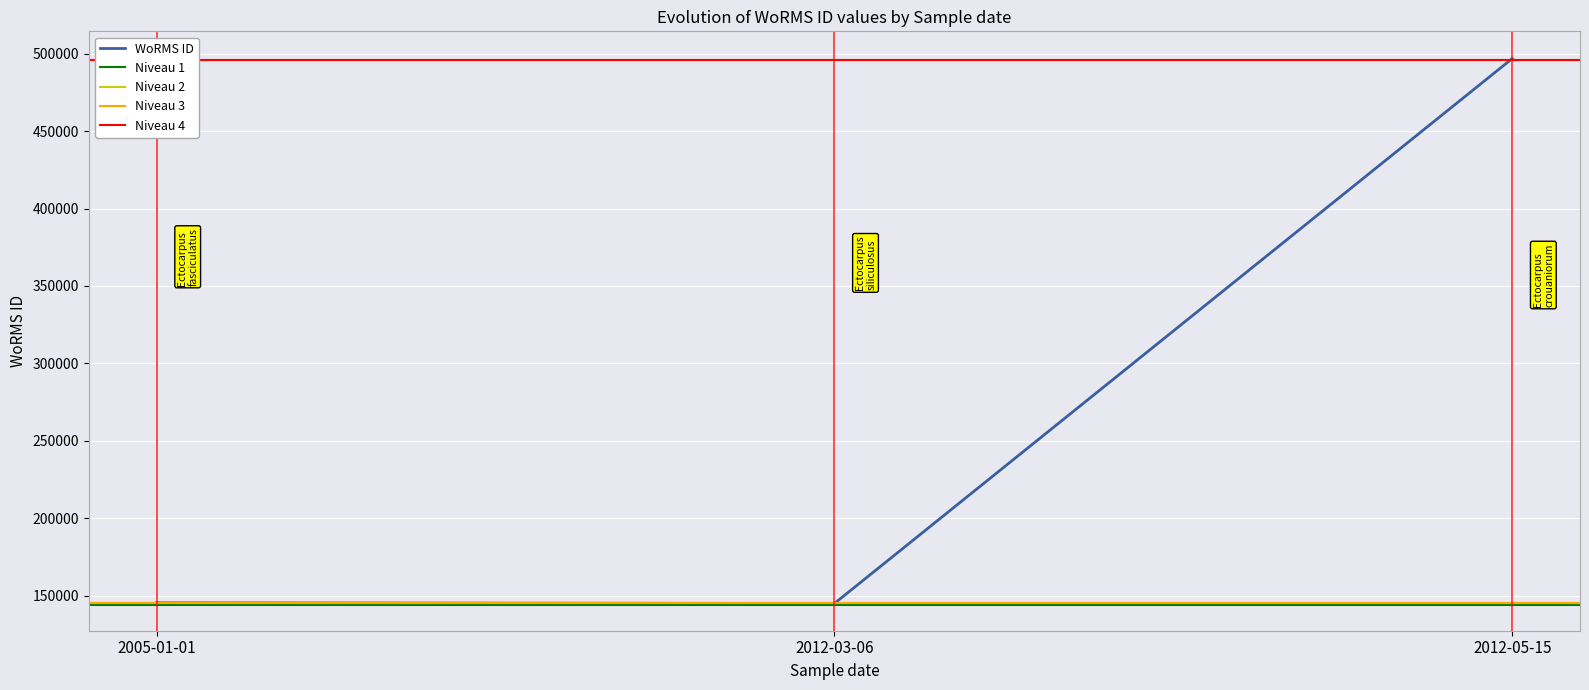

What is the difference between the maximum and minimum values?

352729